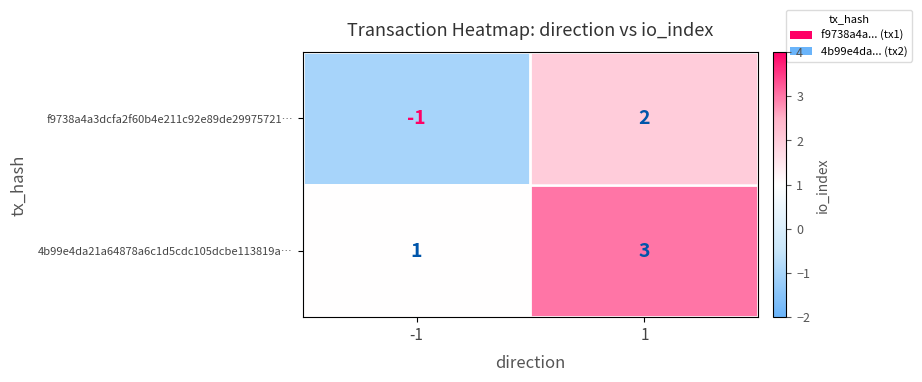

List the series in order of their overall mean, lowest first.

f9738a4a3dcfa2f60b4e211c92e89de29975721…, 4b99e4da21a64878a6c1d5cdc105dcbe113819a…